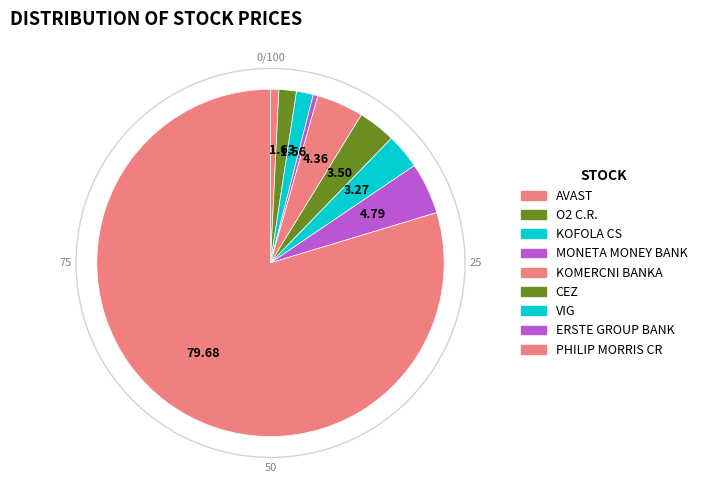

To the nearest percent, what is the average slice percentage?

11%